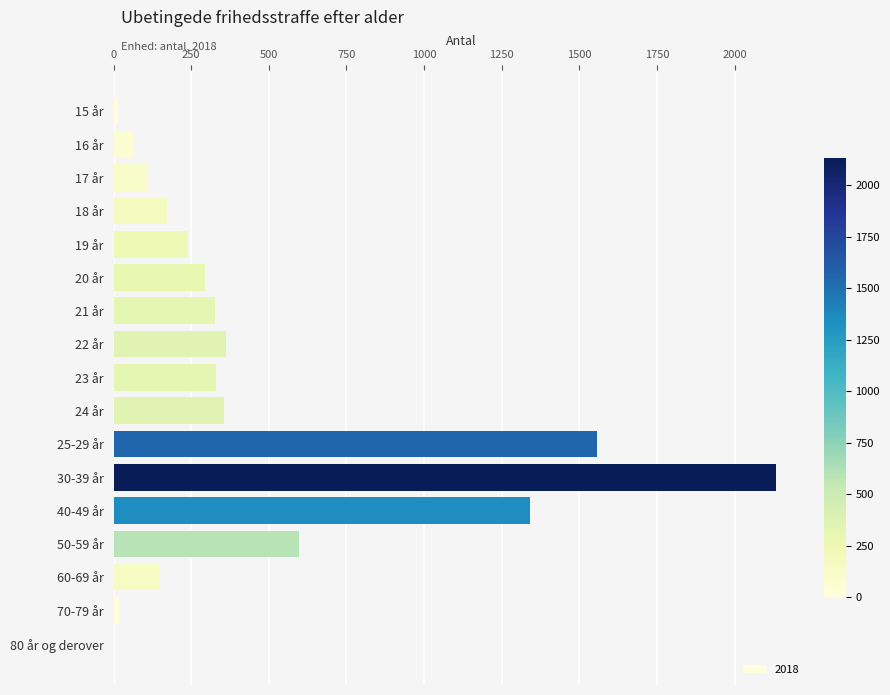

What is the change in value from 17 år to 20 år?

+181